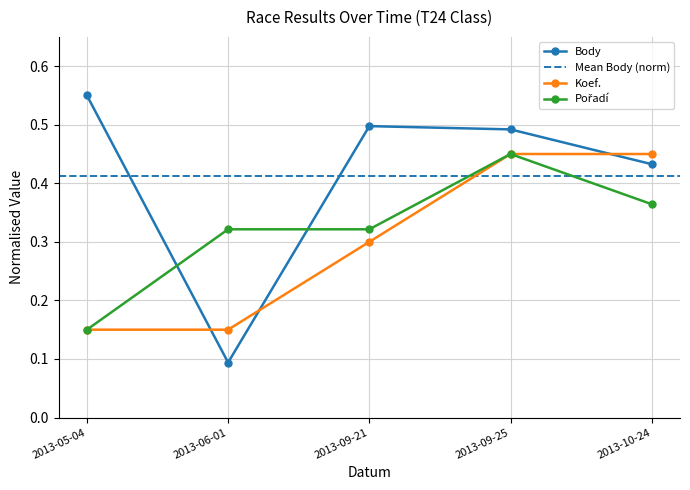

Where is Pořadí nearest to the value 0?

2013-05-04